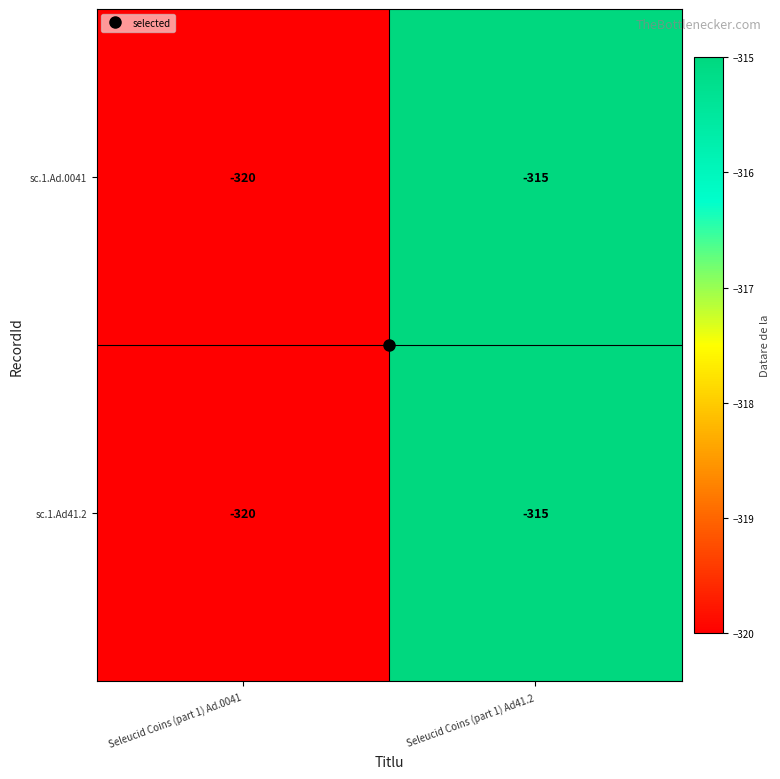

Is it true that sc.1.Ad41.2 equals -467 at Seleucid Coins (part 1) Ad.0041?

False